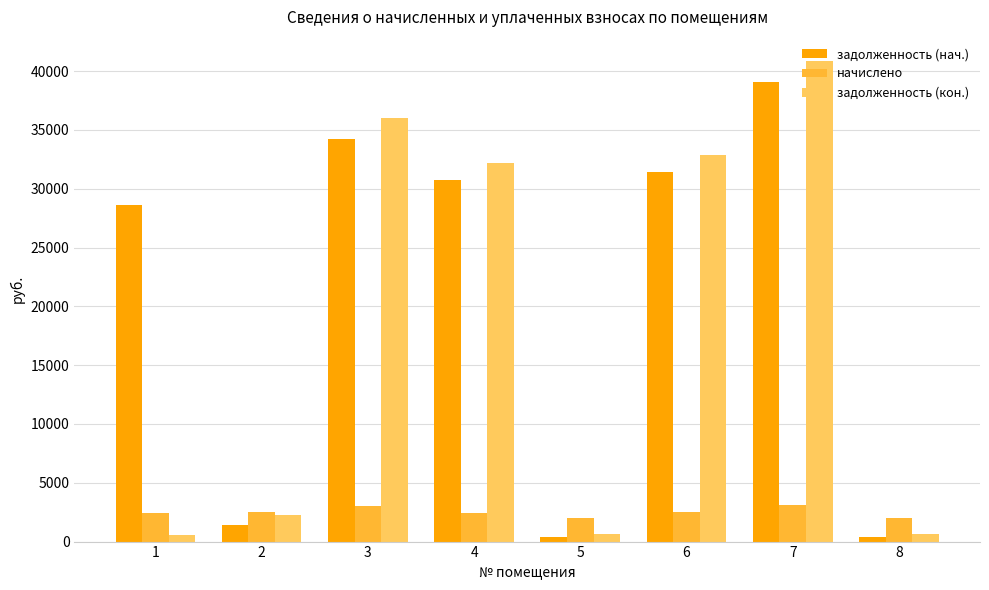

What is the sum of the начислено values at 7 and 4?

5533.1